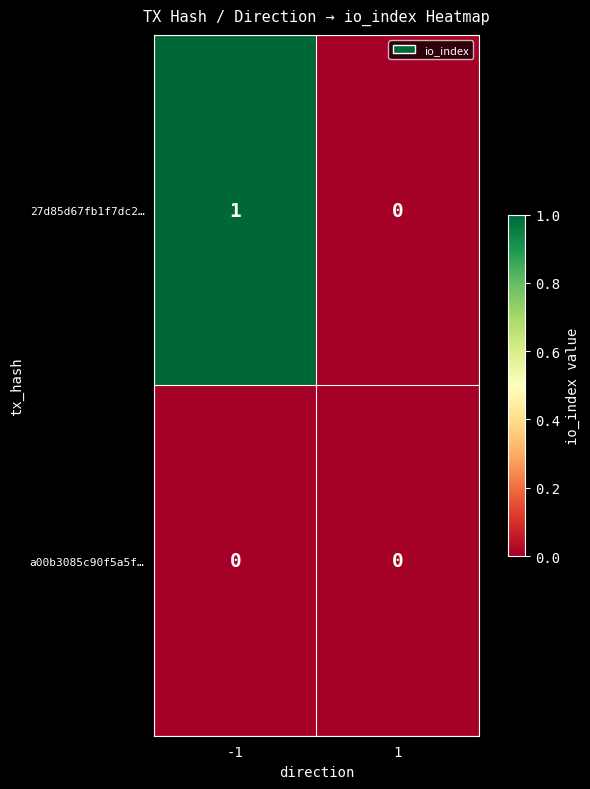

The value of a00b3085c90f5a5f… at -1 is 0. True or false?

True